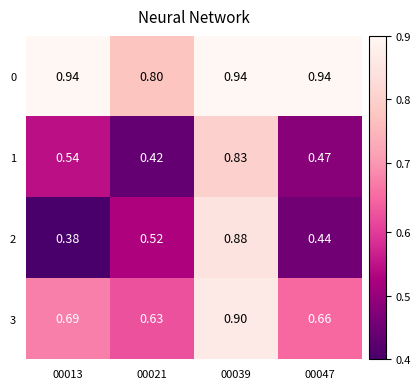

Which series has the largest total across all categories?

0